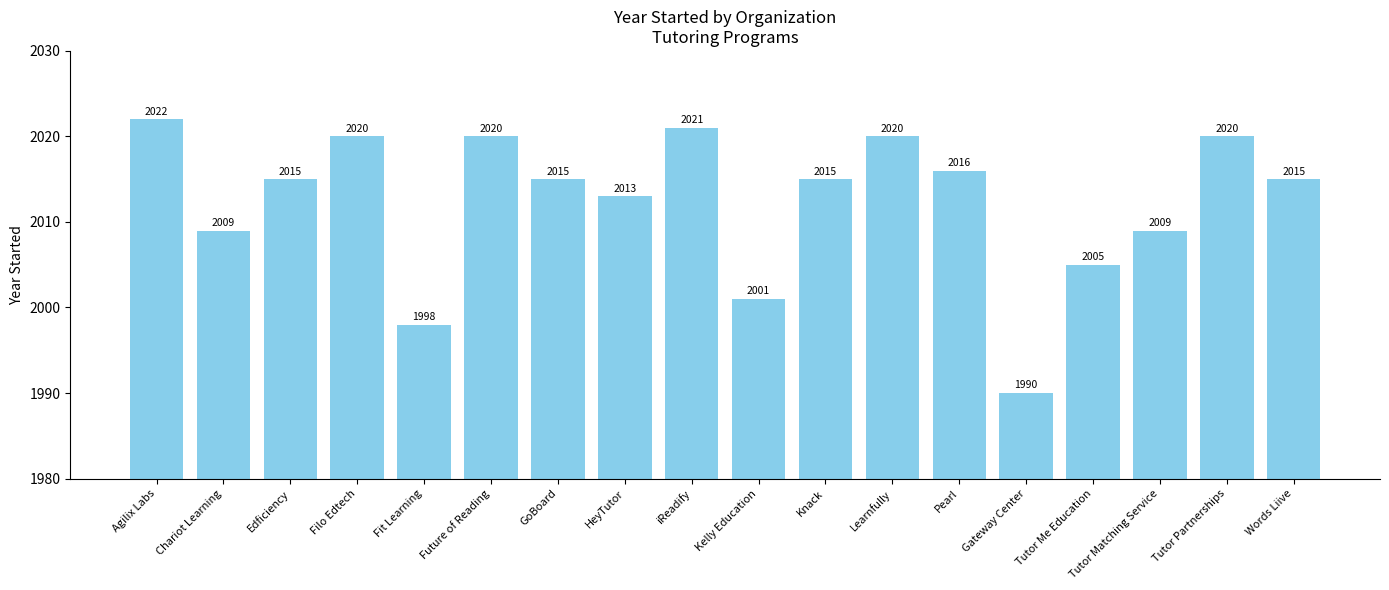

What is the smallest value displayed?

1990